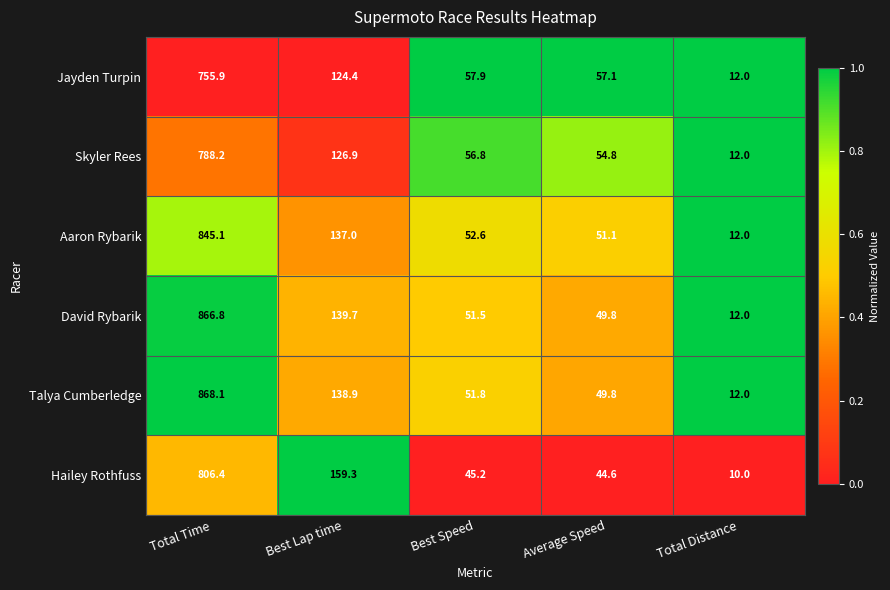

At Best Speed, list the series in order from smallest to largest.

Hailey Rothfuss, David Rybarik, Talya Cumberledge, Aaron Rybarik, Skyler Rees, Jayden Turpin